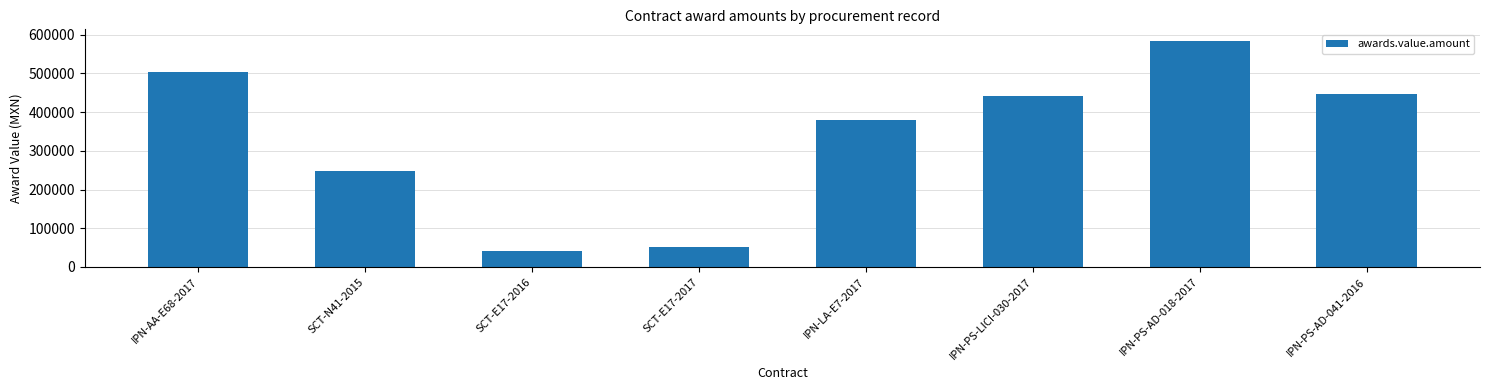

What is the approximate value at IPN-LA-E7-2017?

380000.2